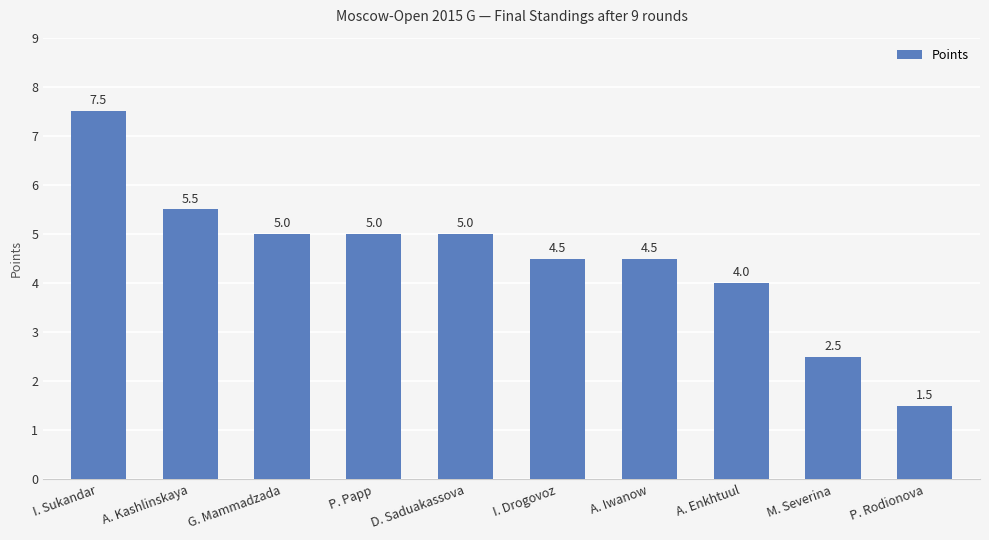

The value at D. Saduakassova is 5.0. True or false?

True